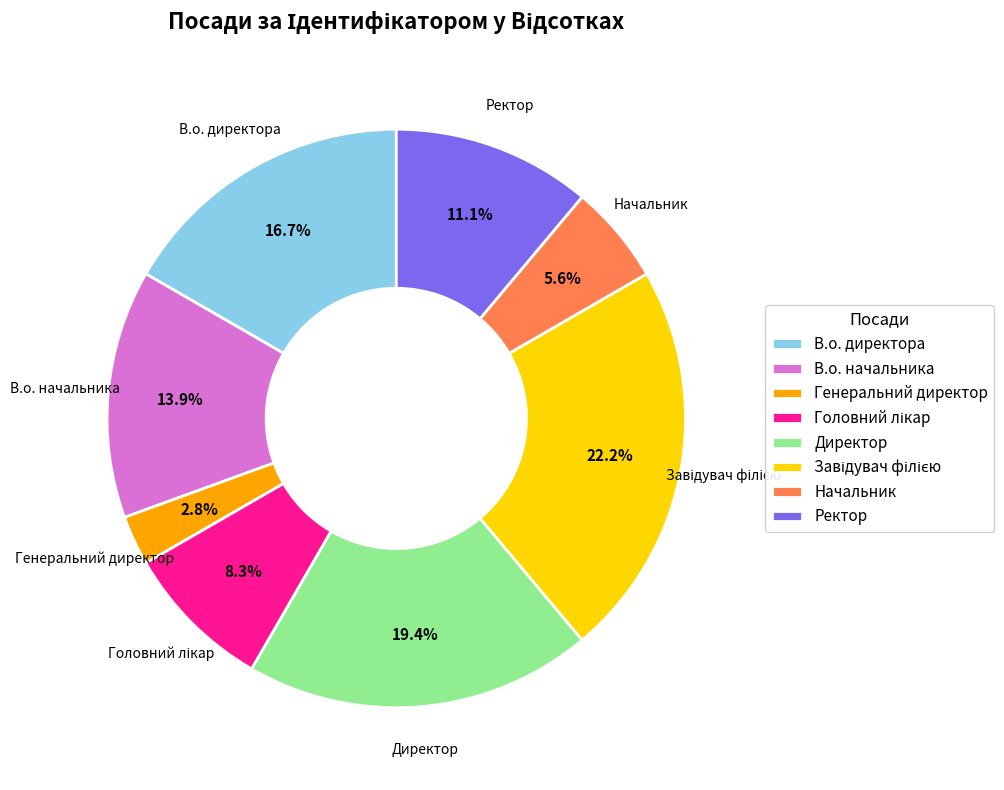

Does В.о. директора represent more than half of the total?

No